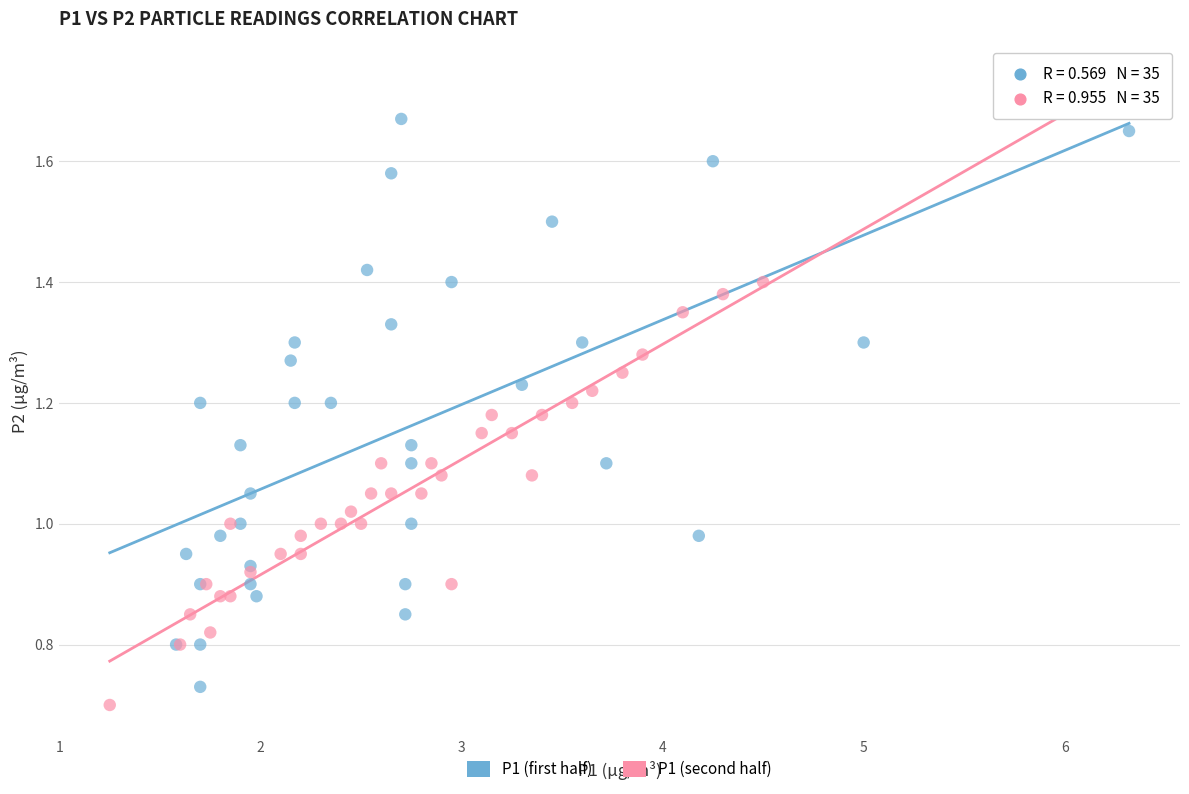

Which series has the largest Y range (max minus min)?

P1 (first half)